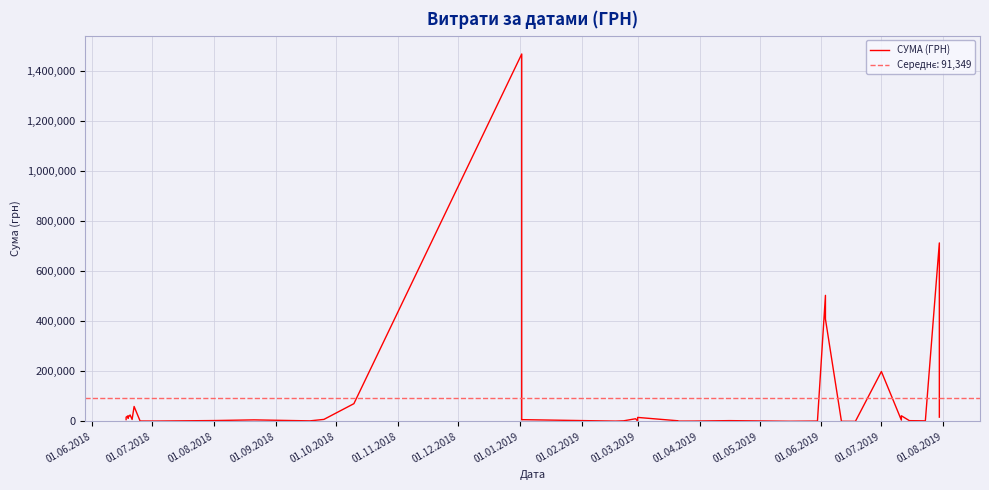

Reading left to right, extract all data points from this chart.

7000.0	16875.0	22440.0	13100.0	15060.0	25645.0	7600.0	59500.0	1466.7	1280.4	3275.0	5930.0	2079.1	7902.0	70700.0	1467025.1	6825.0	6863.2	1088.0	2193.7	10532.8	1168.8	15810.0	2503.0	1040.0	1225.0	3000.0	499.0	1289.2	503206.3	408384.7	400.0	135.5	199012.0	4970.0	22400.0	2873.6	2192.4	712607.2	16860.0